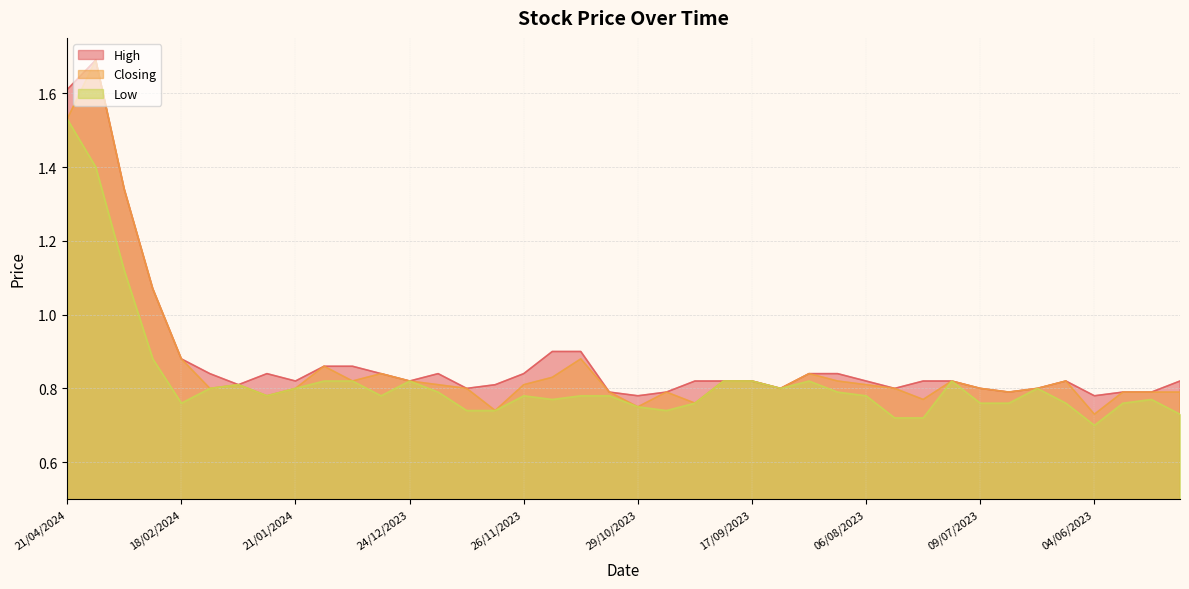

At which label is Low closest to 1?

25/02/2024